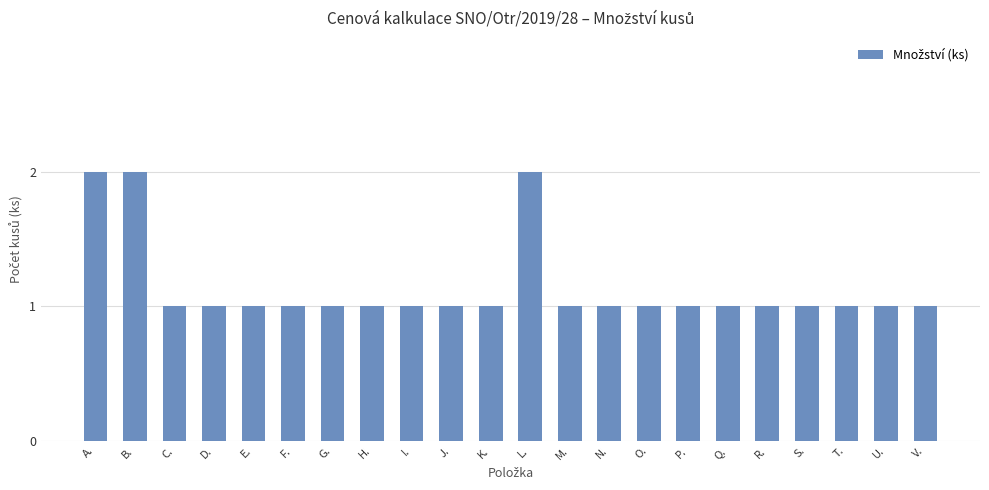

What is the sum of the values at C. and E.?

2